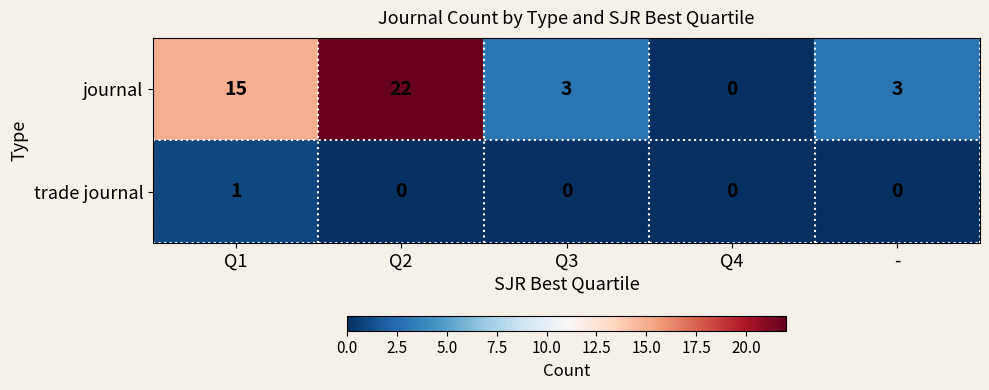

Between Q1 and Q3, which series saw the biggest shift?

journal